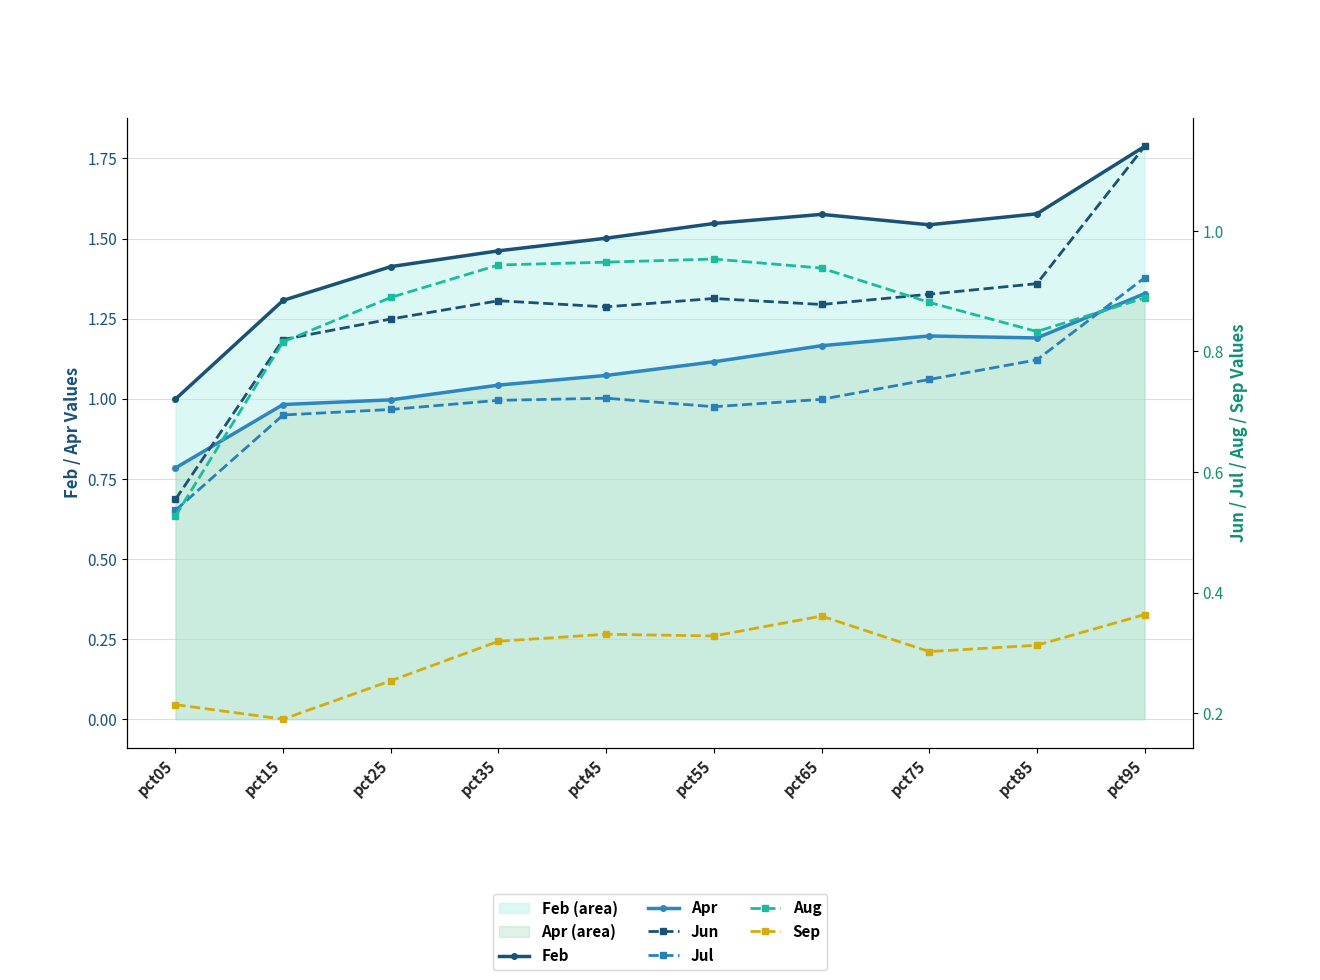

What are all the series names shown in the legend?

Feb, Apr, Jun, Jul, Aug, Sep